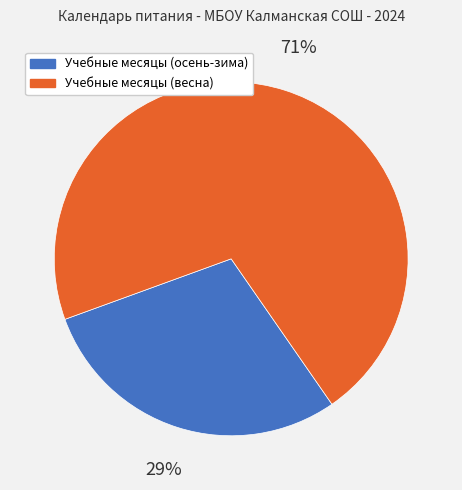

To the nearest percent, what is the average slice percentage?

50%